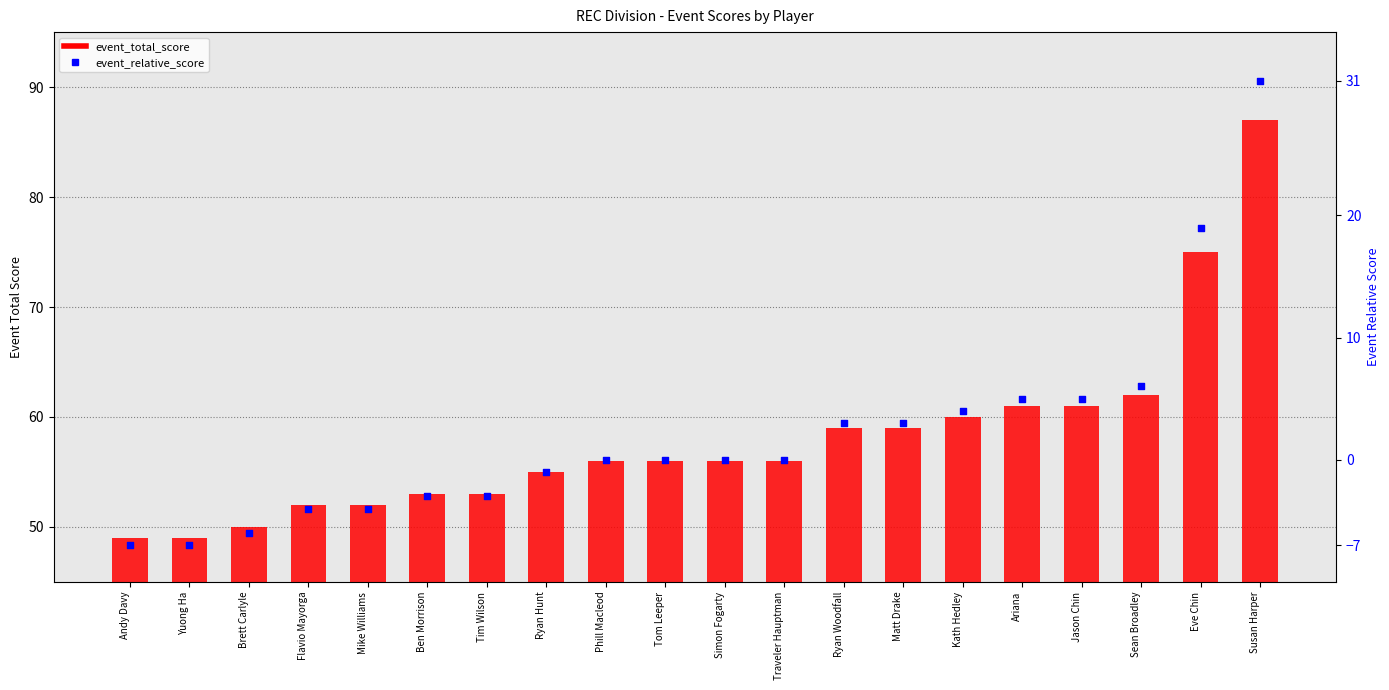

Which series contains the lowest Y value?

event_relative_score